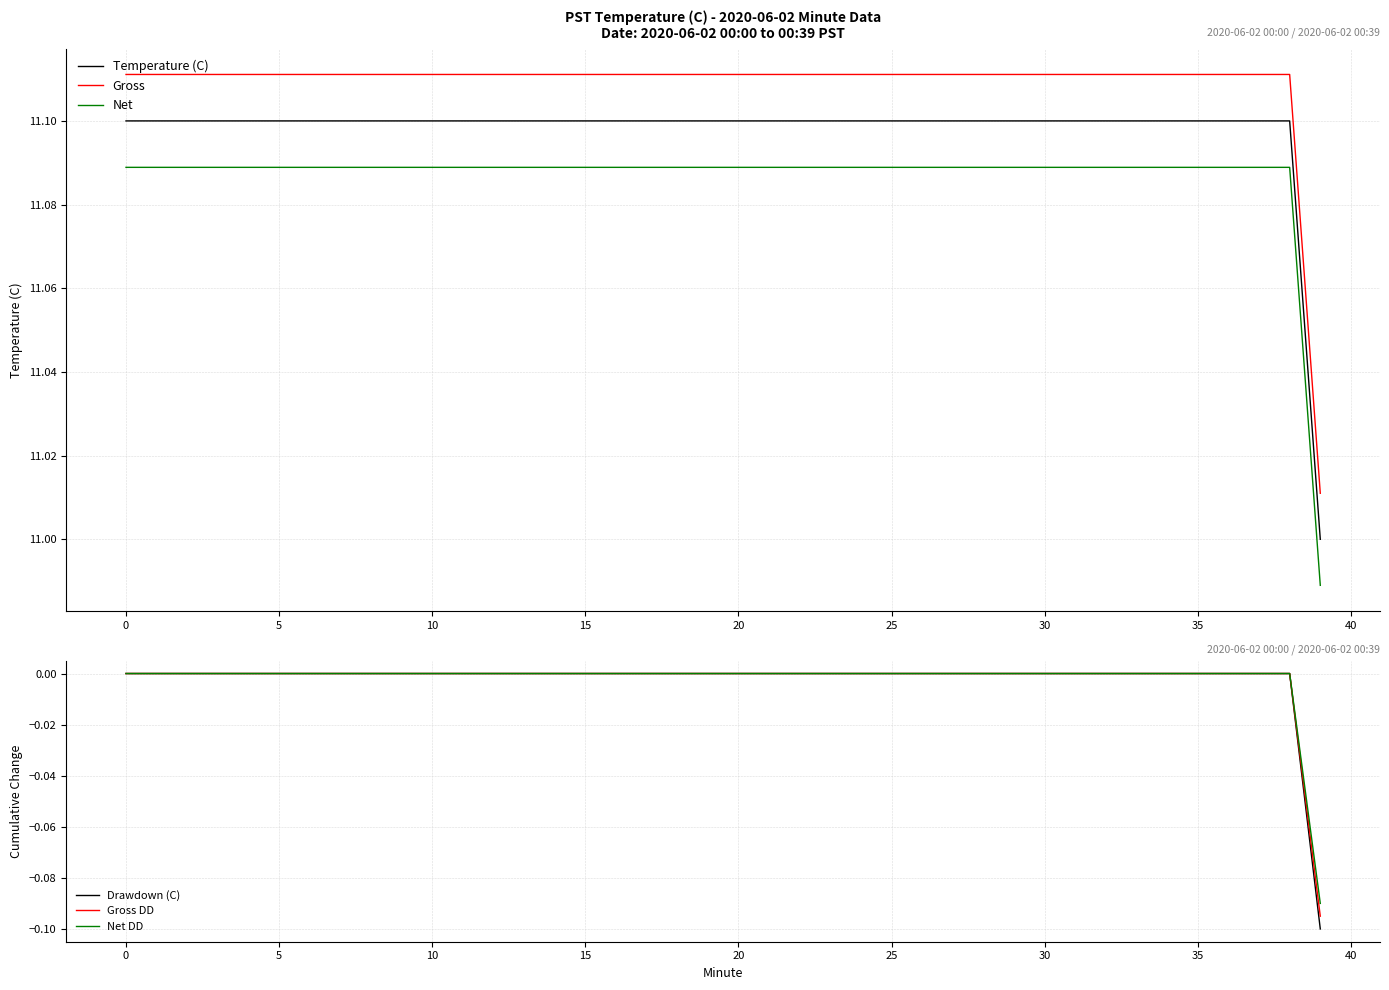

True or false: Gross and Temperature (C) intersect in this chart.

False